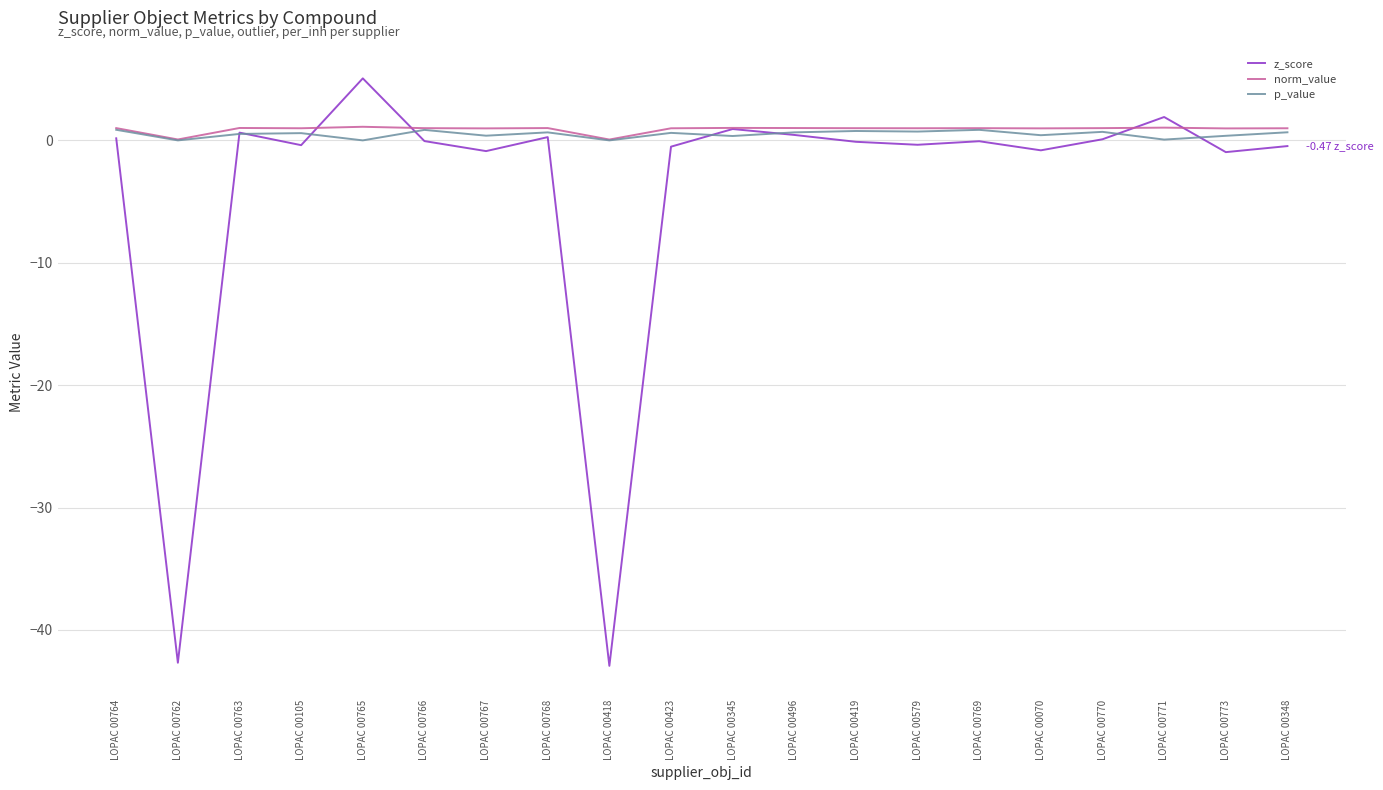

Is the value of z_score at LOPAC 00771 greater than the value of p_value at LOPAC 00770?

Yes